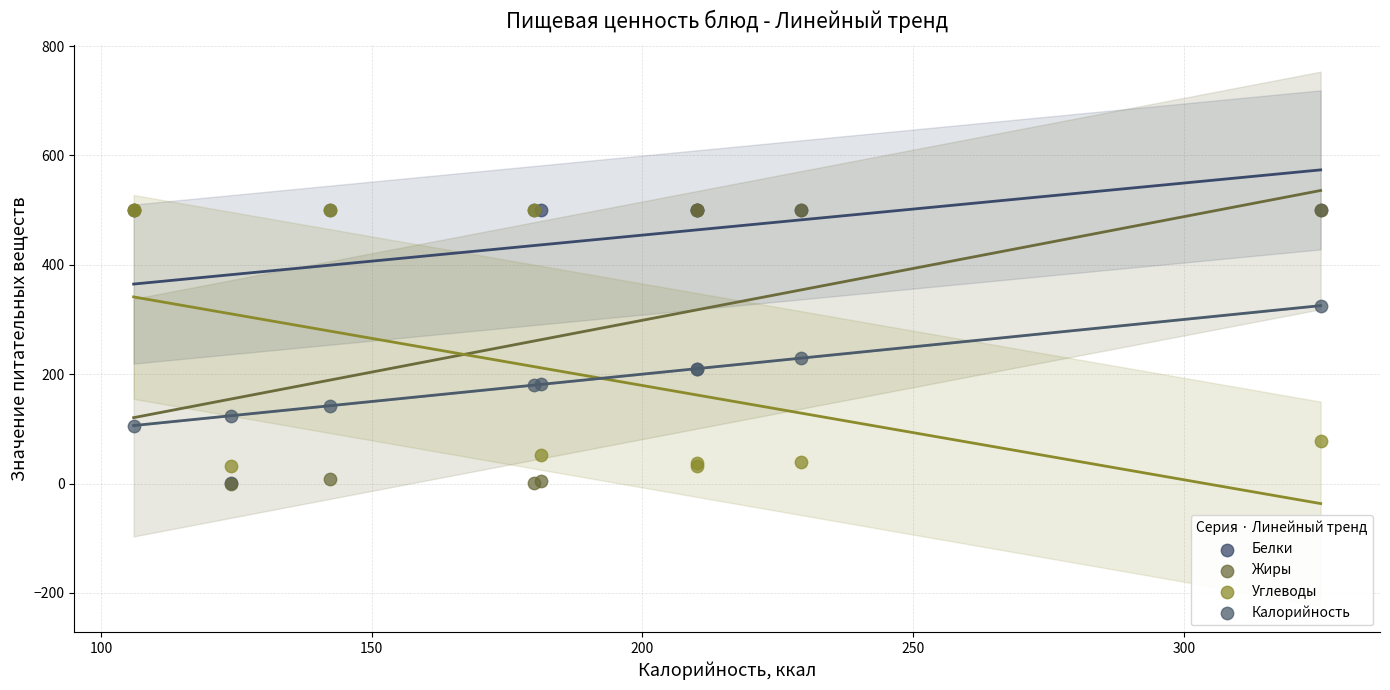

In the Углеводы series, what Y value is closest to 265?

78.4